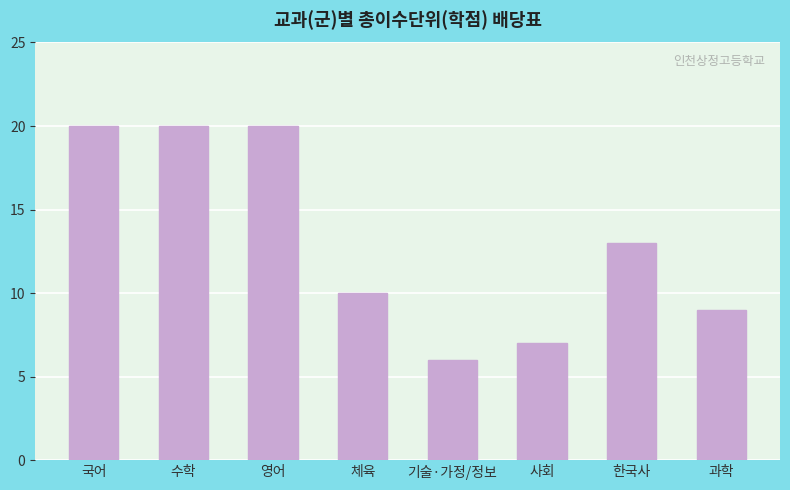

Which category has the lowest value across all series?

기술·가정/정보